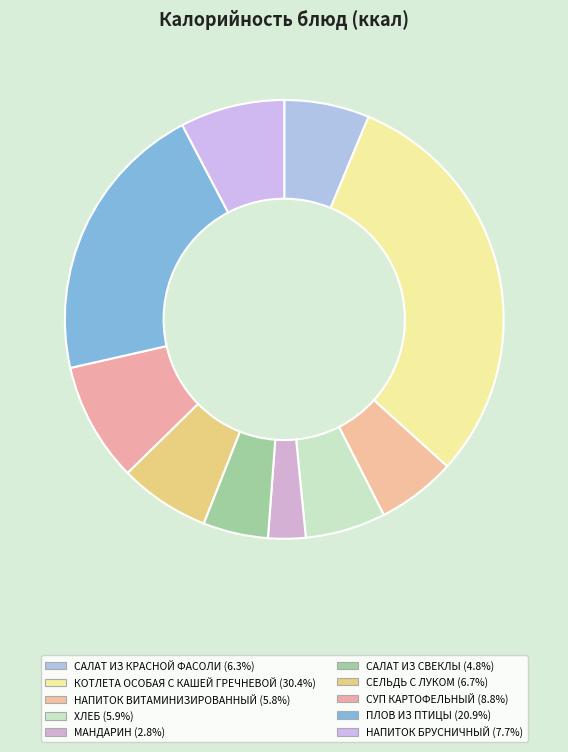

Is it true that НАПИТОК БРУСНИЧНЫЙ is 8% of the pie?

True